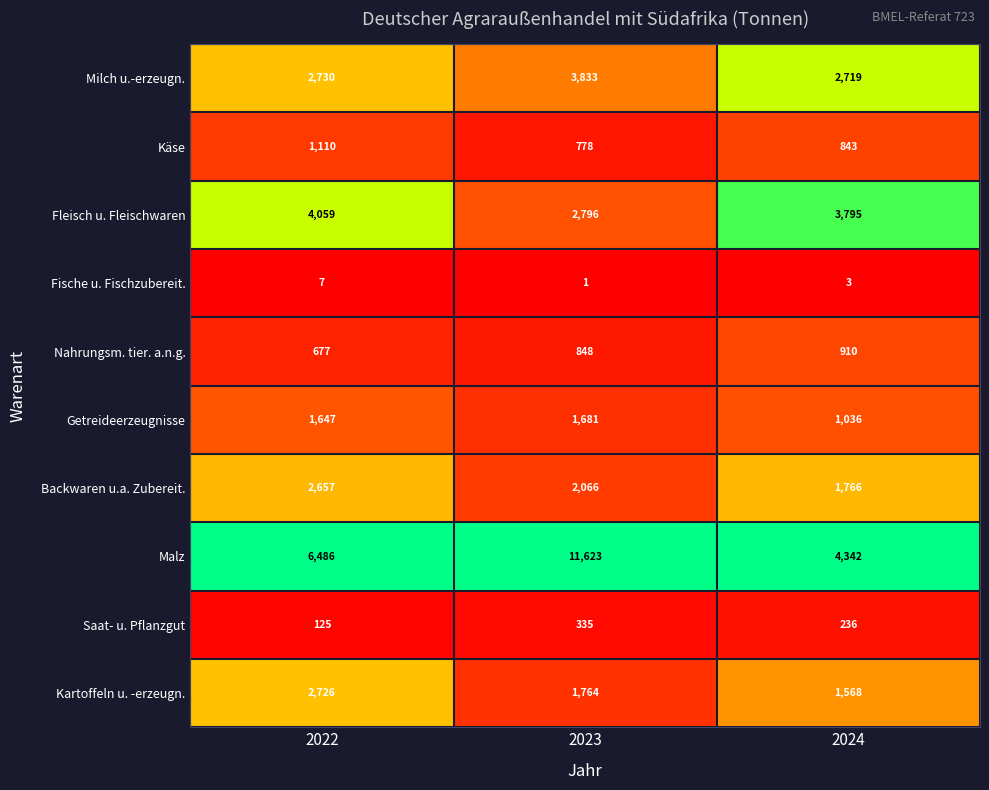

List the series in order of their peak value, lowest first.

Fische u. Fischzubereit., Saat- u. Pflanzgut, Nahrungsm. tier. a.n.g., Käse, Getreideerzeugnisse, Backwaren u.a. Zubereit., Kartoffeln u. -erzeugn., Milch u.-erzeugn., Fleisch u. Fleischwaren, Malz